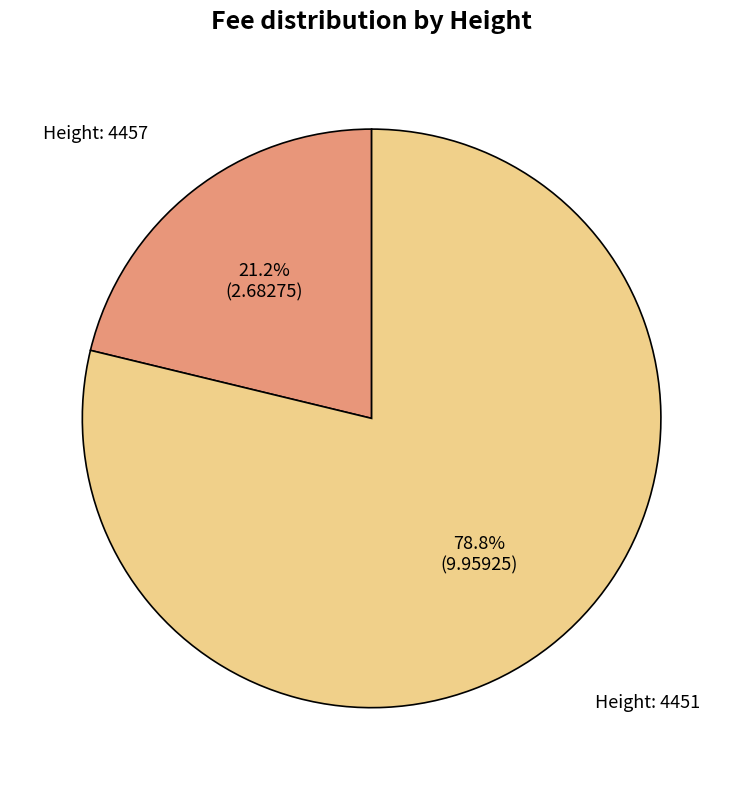

Which category has the biggest portion of the pie?

4451